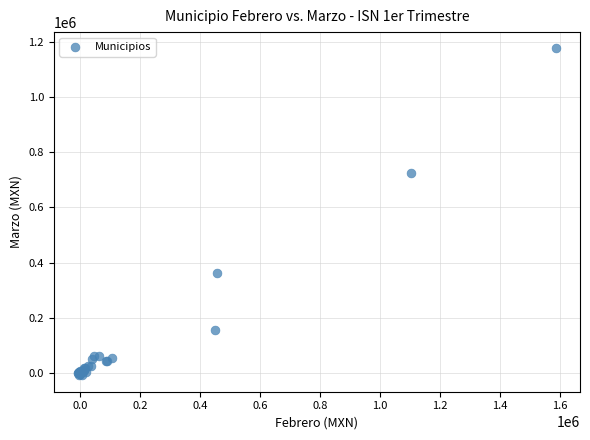

What Y value in the scatter plot is closest to 583834?

726663.4